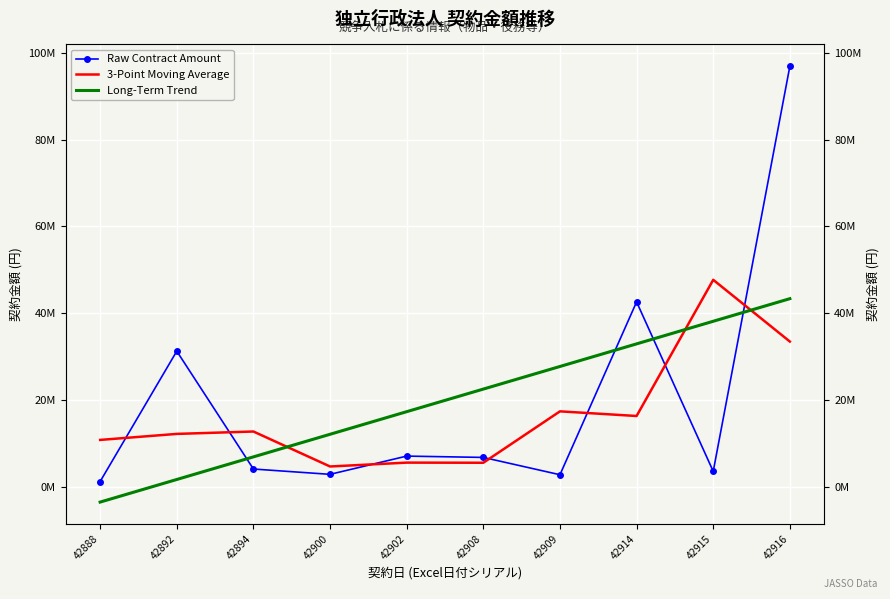

How many lines are shown in the chart?

3